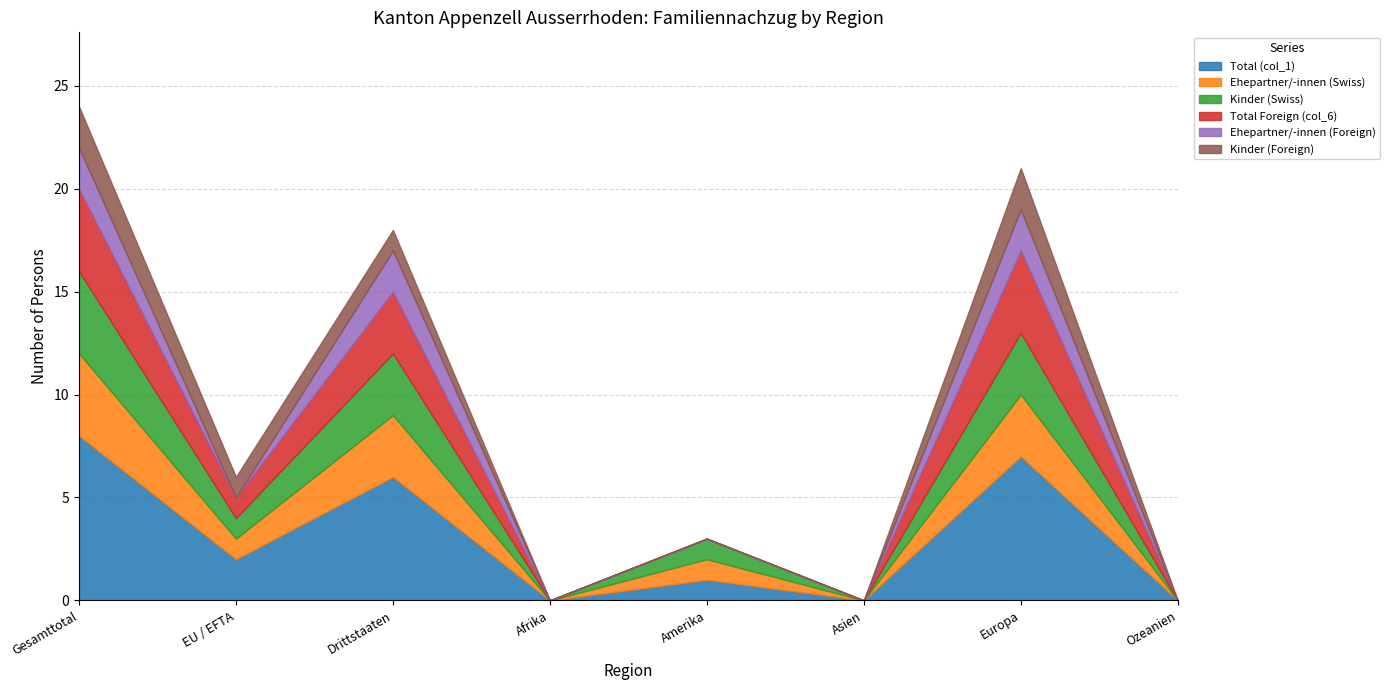

At which label does Kinder (Swiss) reach its minimum?

Afrika